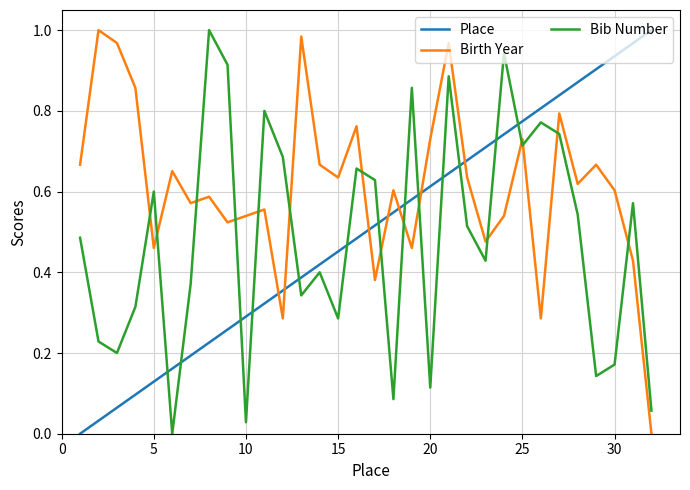

True or false: Birth Year has more than 2 interior local peaks.

True